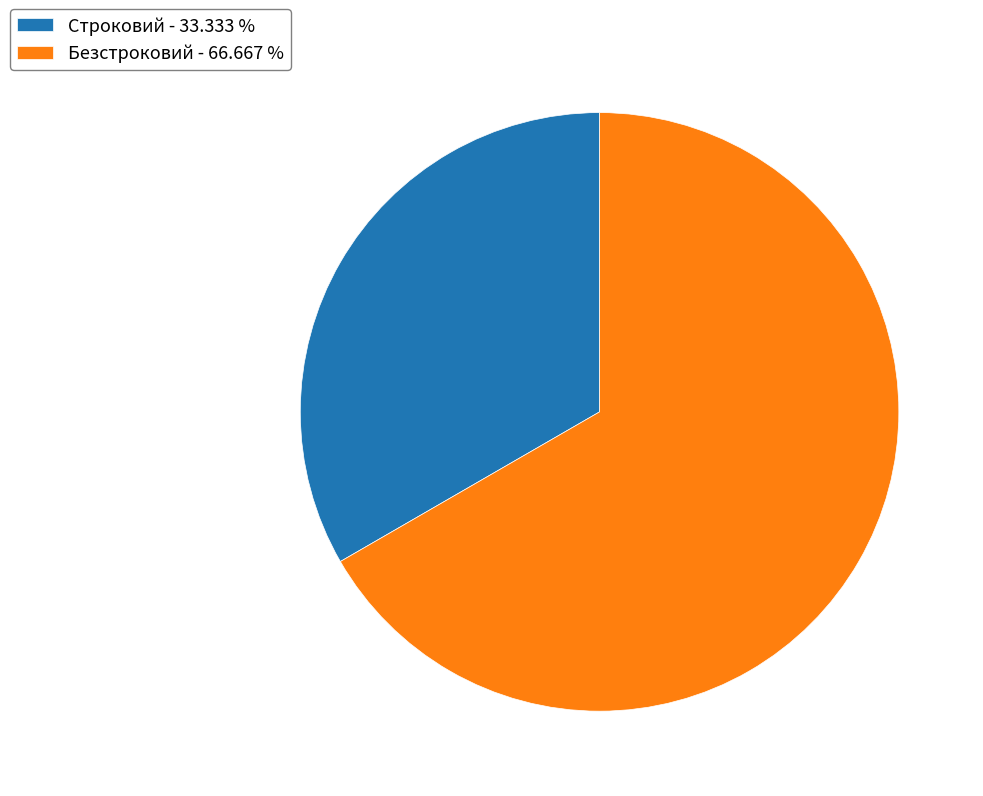

How many slices are in this pie chart?

2